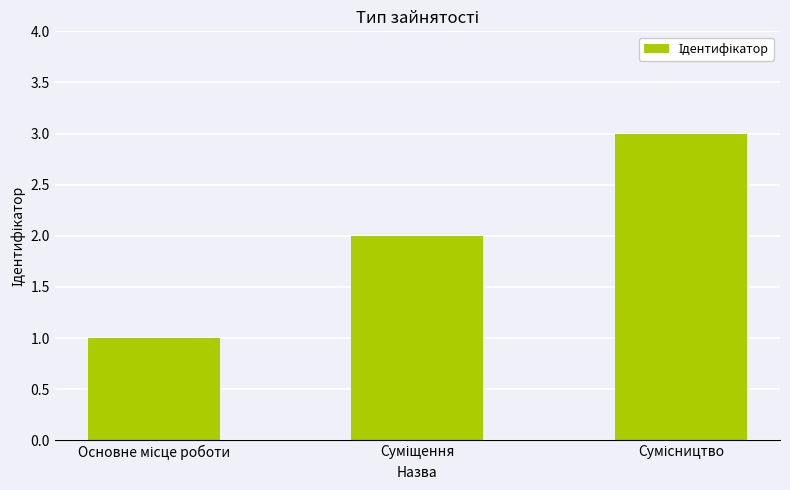

How many bars are there in total?

3